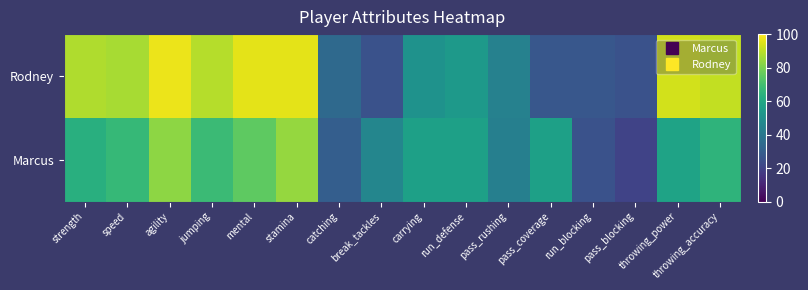

What is the minimum value shown in the chart?

20